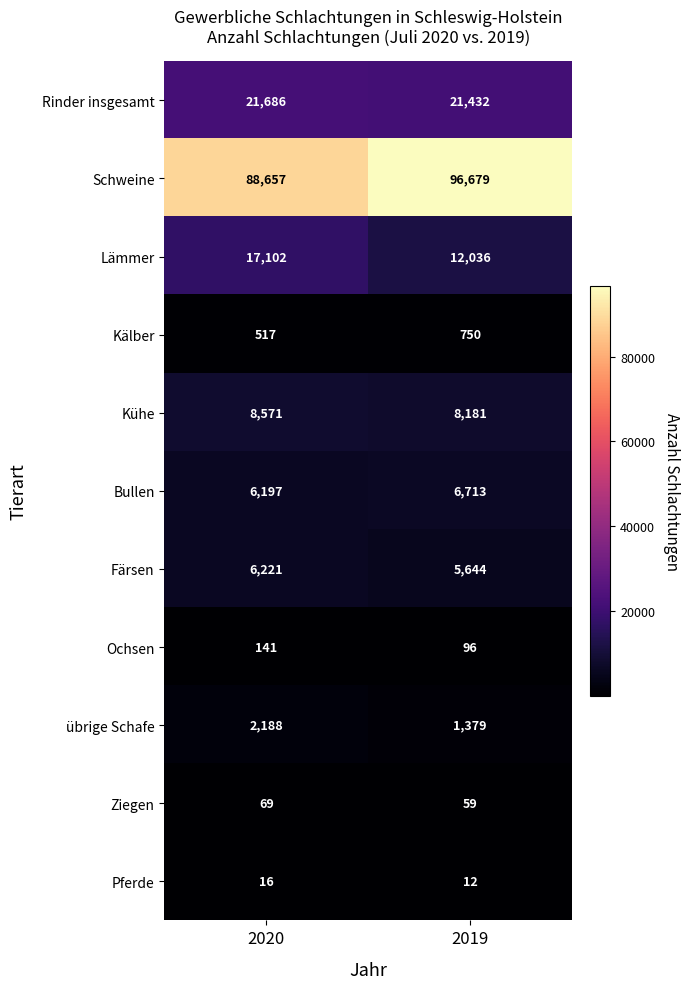

What is the smallest value displayed?

12